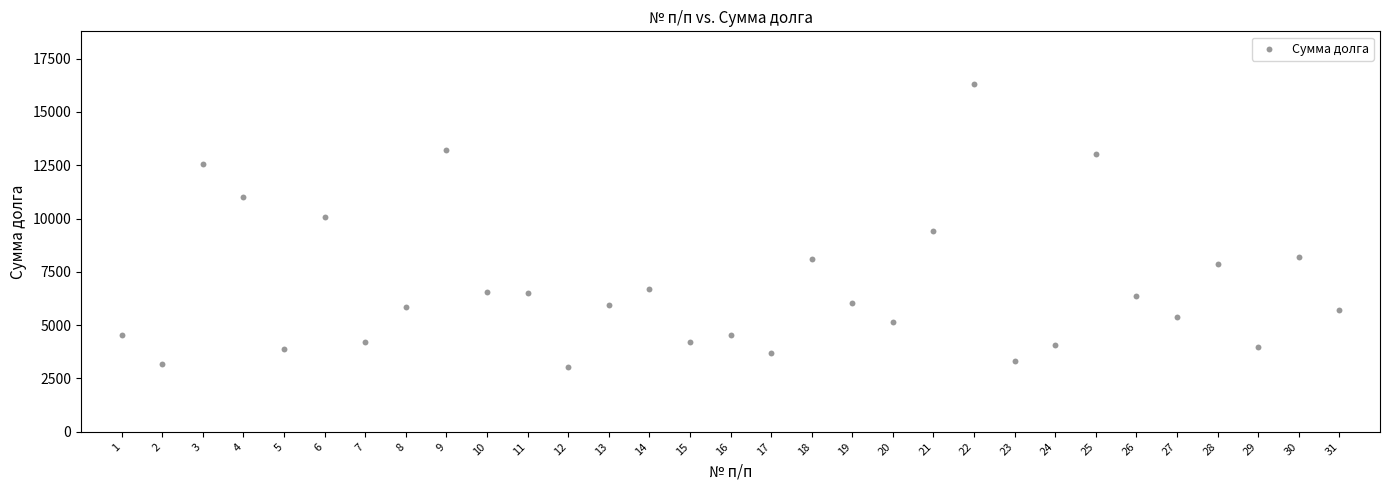

What is the range of X values (max minus min)?

30.0